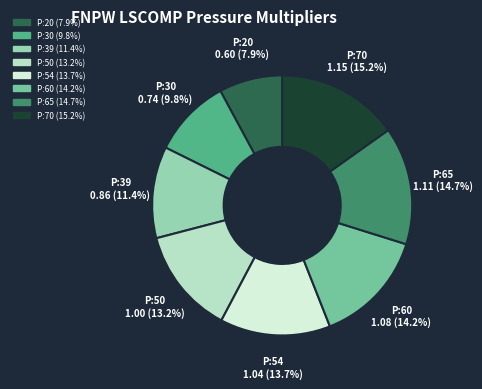

Does any single category account for the majority?

No